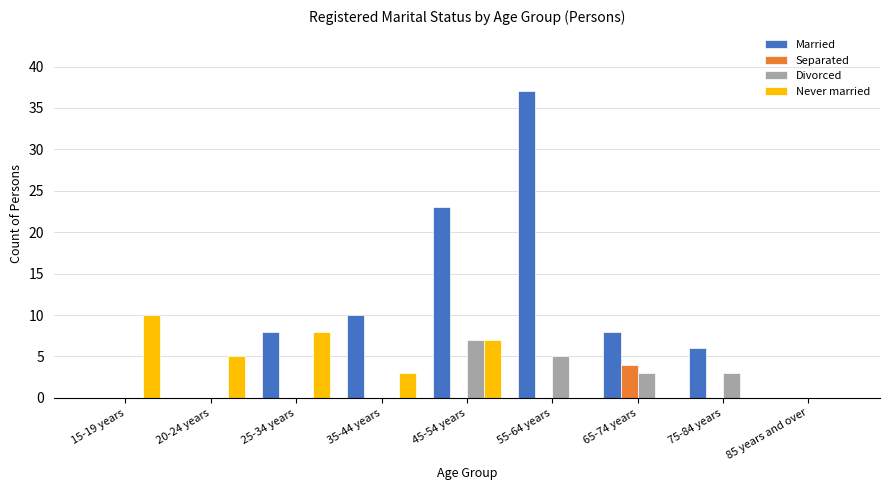

What is the average value of the Married series?

10